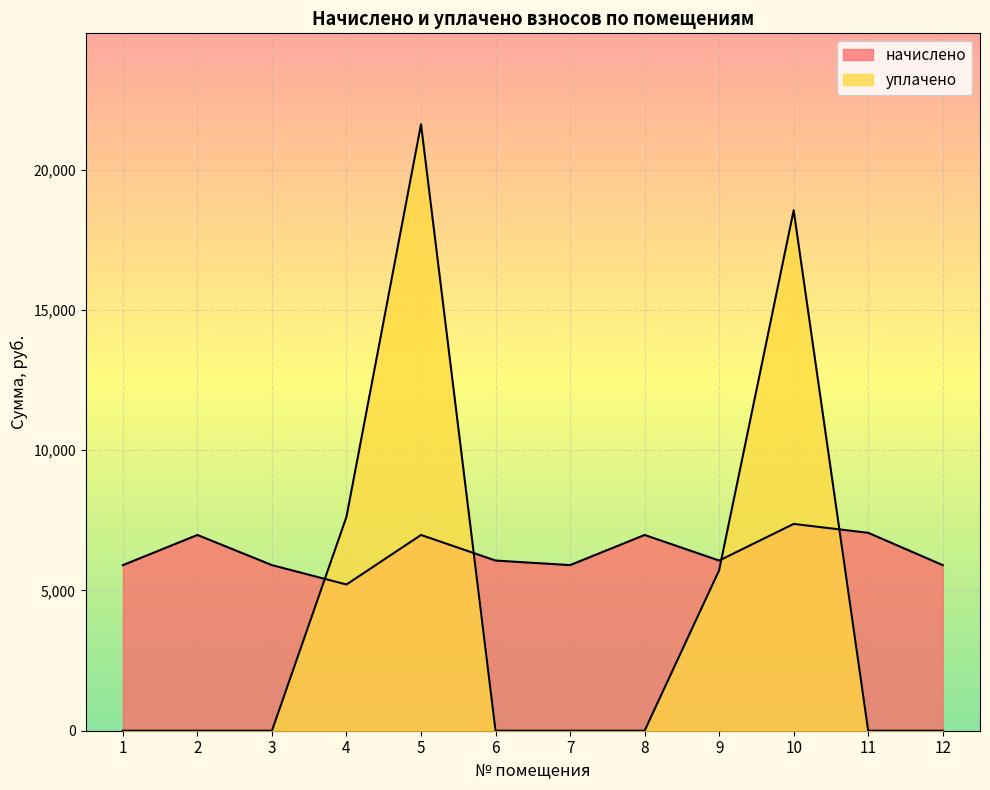

What are all the series names shown in the legend?

начислено, уплачено